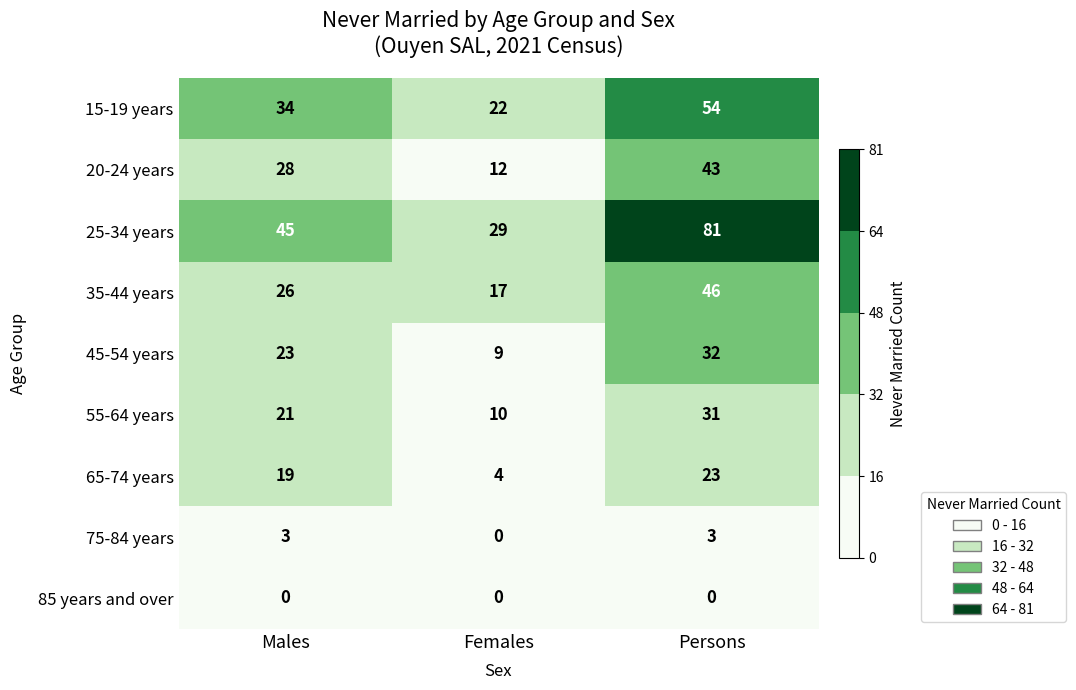

True or false: 85 years and over has a value of 0 at Males.

True